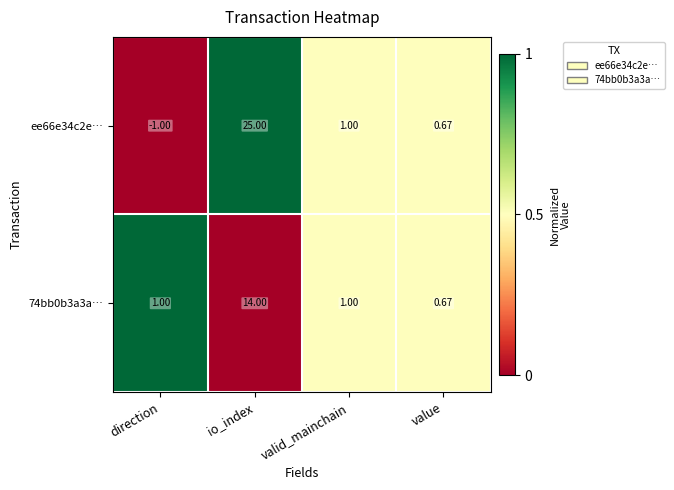

Rank the categories by ee66e34c2e… value from highest to lowest.

io_index, valid_mainchain, value, direction